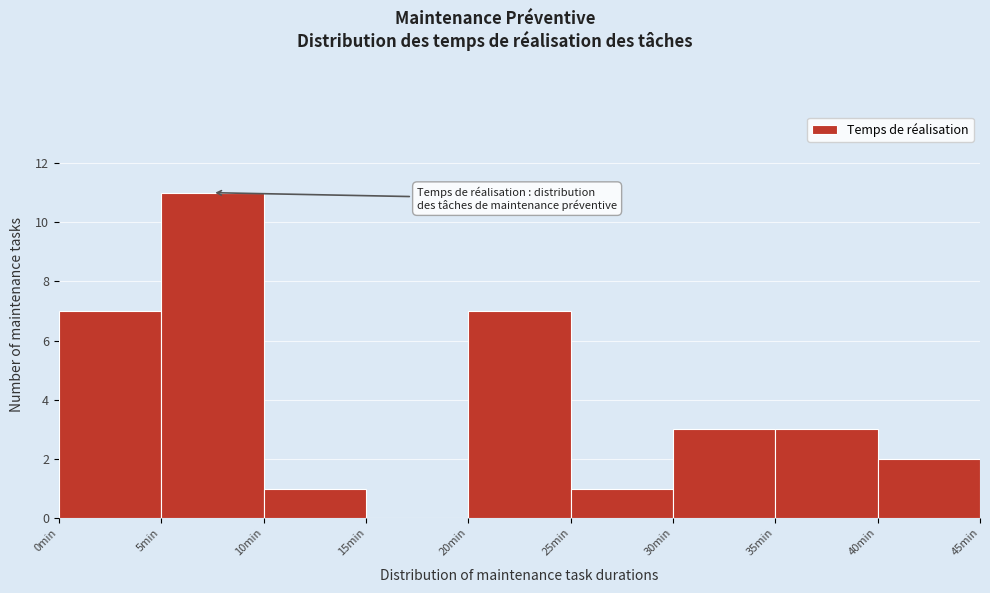

Reading left to right, list every bar in this chart as the range it spans on the x-axis followed by its height. The values are not printed on the chart, so give them approximately, as read against the axis.

0 to 5: 7
5 to 10: 11
10 to 15: 1
15 to 20: 0
20 to 25: 7
25 to 30: 1
30 to 35: 3
35 to 40: 3
40 to 45: 2